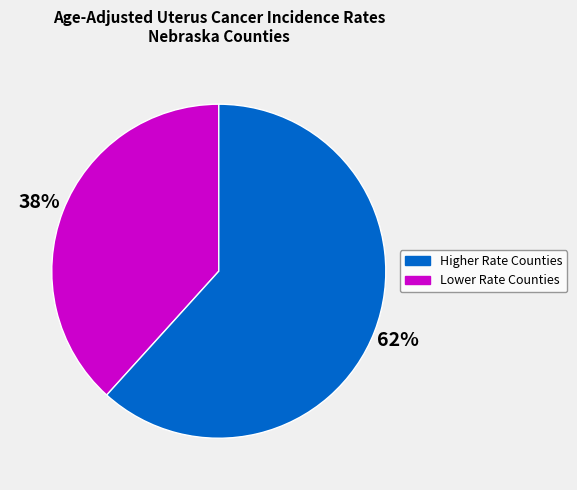

Is there a majority slice in this chart?

Yes